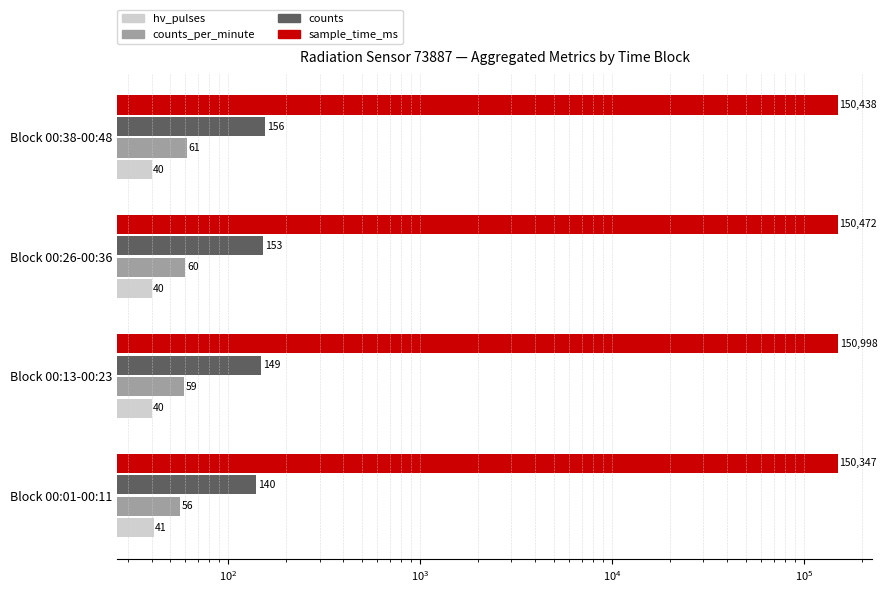

What is the value of the counts bar at the 2nd from the left?

149